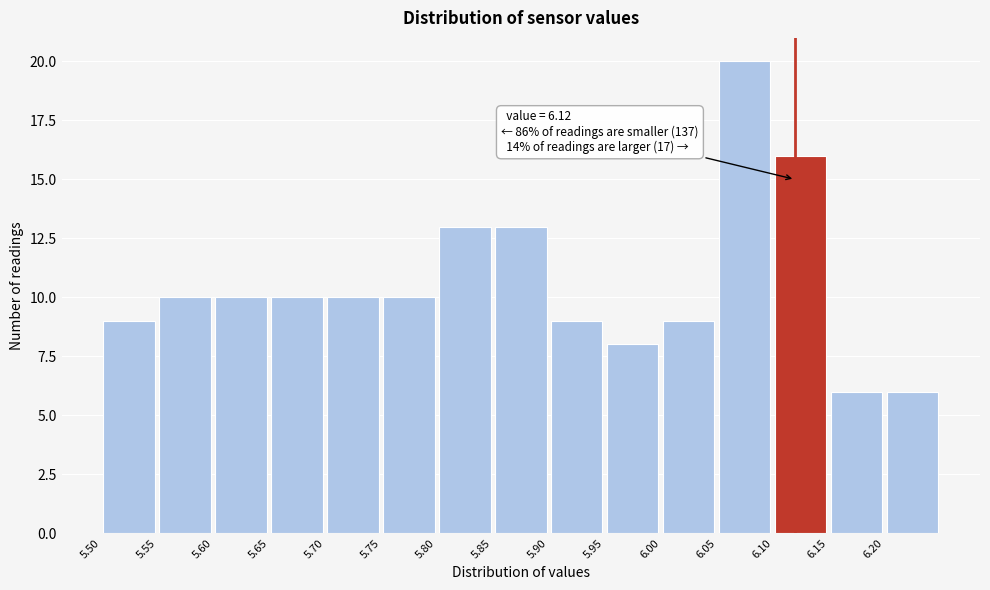

Which range on the x-axis has the tallest bar?

6.05 to 6.10